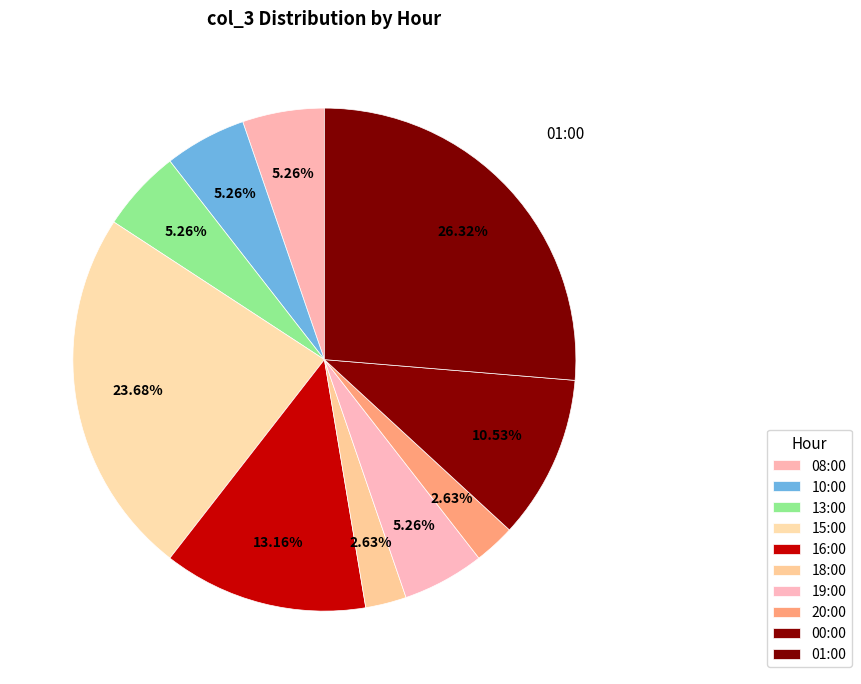

Count the number of slices in the pie.

10